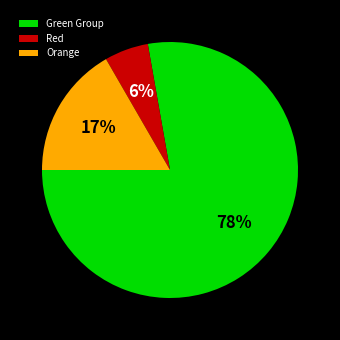

Between Red and Green Group, which is larger?

Green Group